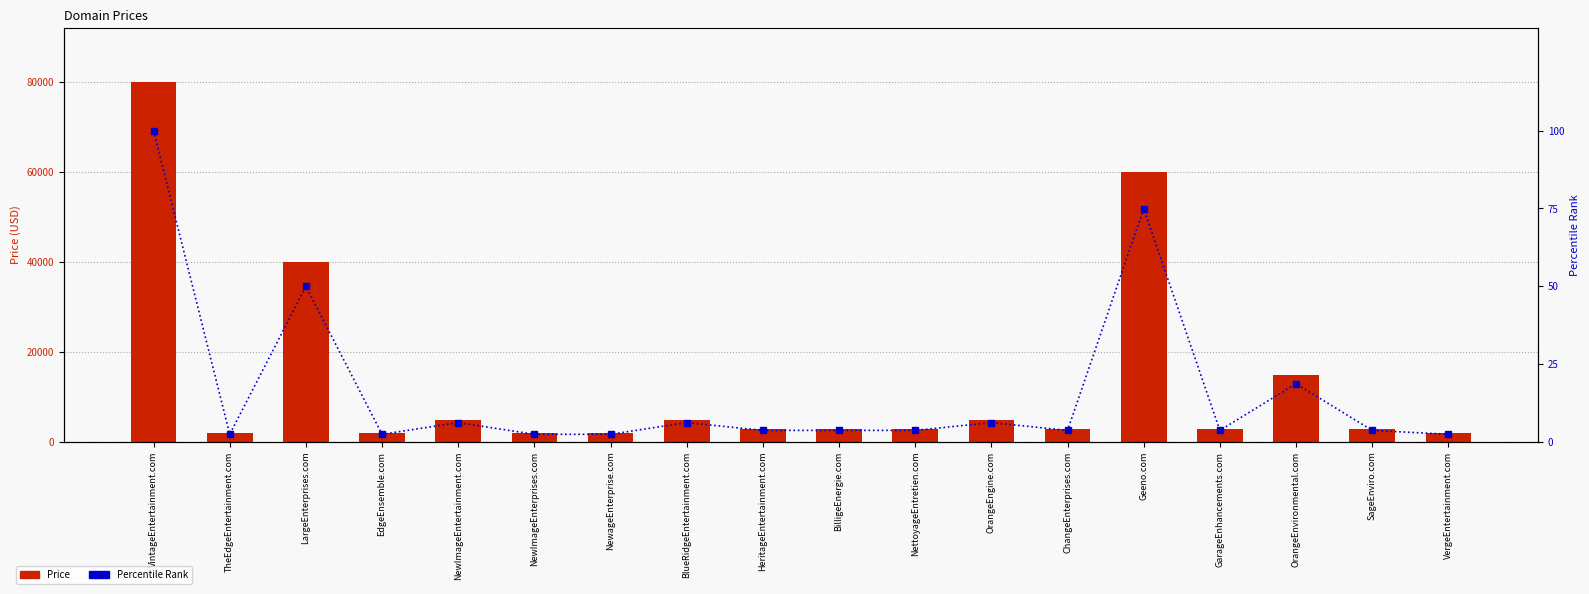

Are the bars grouped side by side (vs. stacked)?

Yes